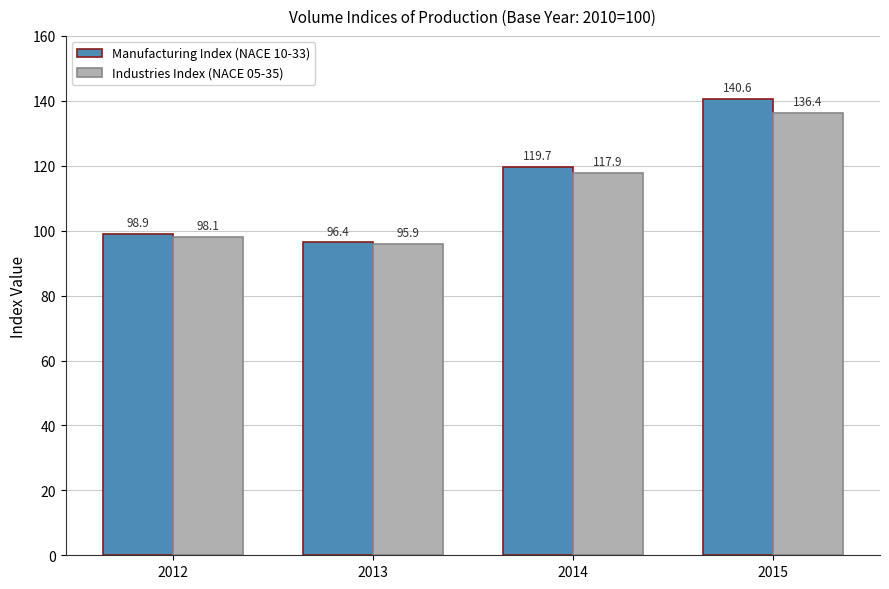

What is the difference between the maximum and minimum values in the Industries Index (NACE 05-35) series?

40.5